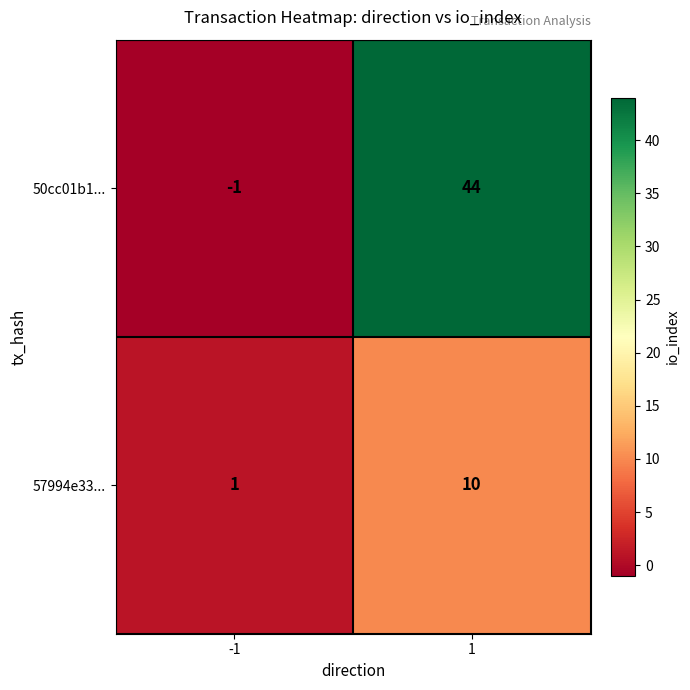

List the series in order of their overall mean, highest first.

50cc01b1..., 57994e33...